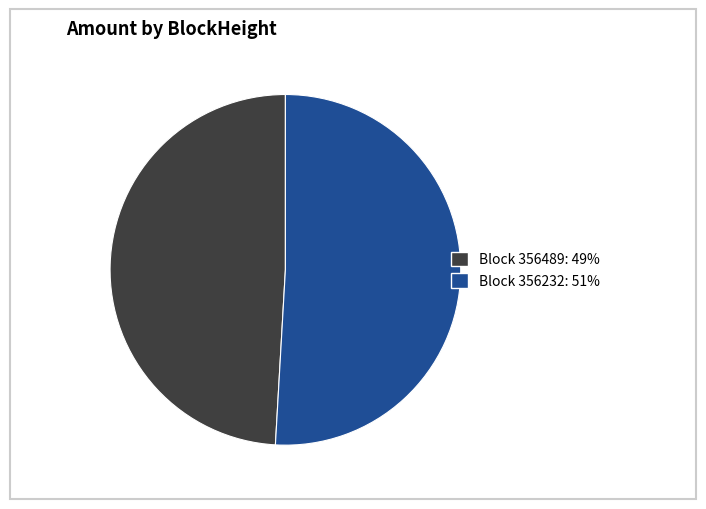

Which slice is the largest?

Block 356232: 51%